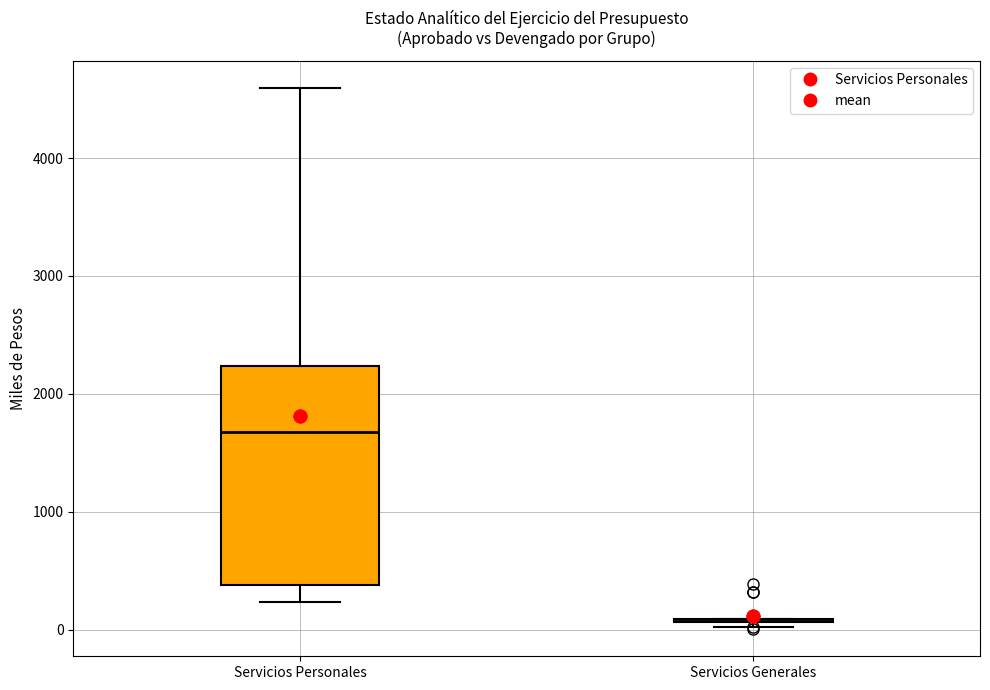

Reading left to right, transcribe this box plot: for each box, give where its median line is, the range the box spans, and where its two whiskers end, as read against the y-axis. The values are not printed on the chart, so give them approximately, as read against the axis.

Servicios Personales: median 1700, box 400 to 2200, whiskers 200 to 4600
Servicios Generales: box collapsed to a line at 100, whiskers 0 to 100